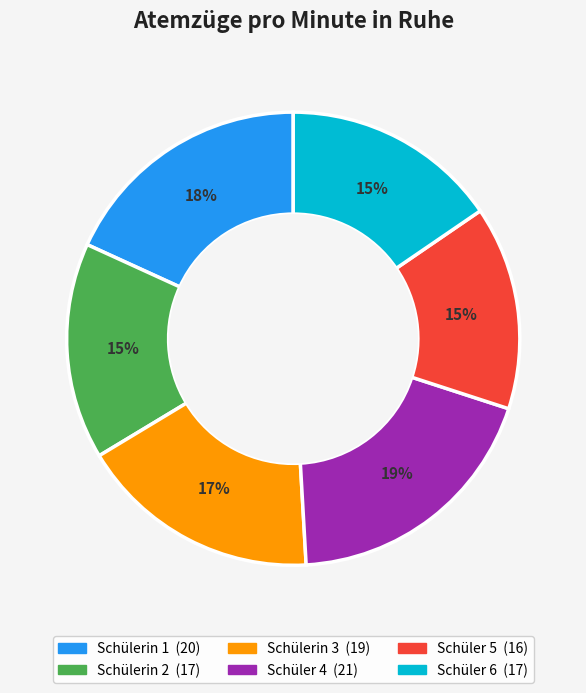

Does Schülerin 1 represent more than half of the total?

No